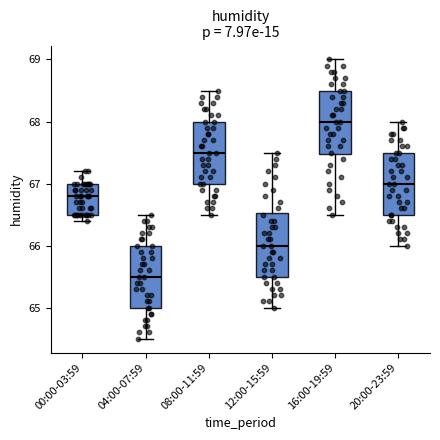

Where is the lower edge of the box for 20:00-23:59 on the y-axis? The values are not printed on the chart, so give them approximately, as read against the axis.

66.5